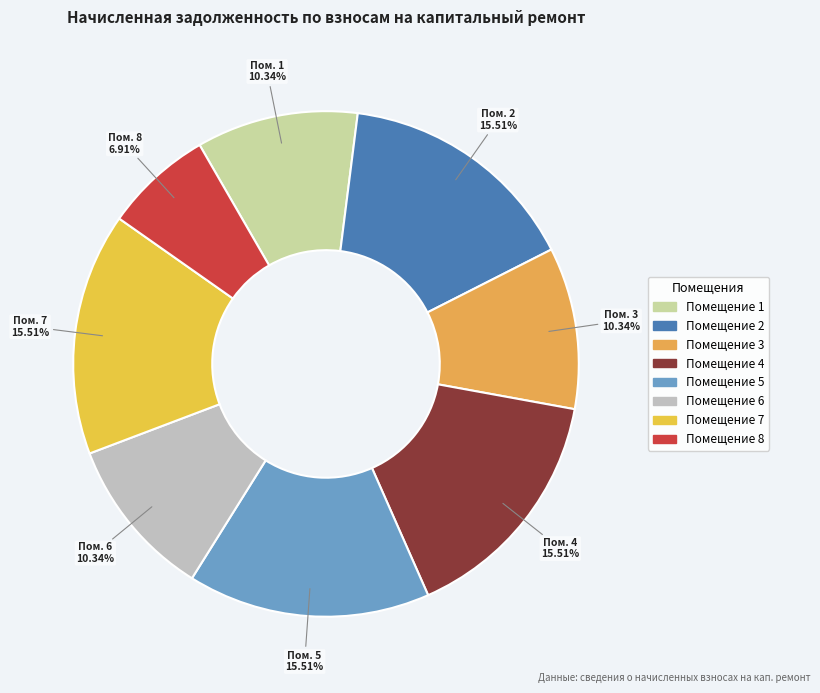

Which category has the biggest portion of the pie?

2